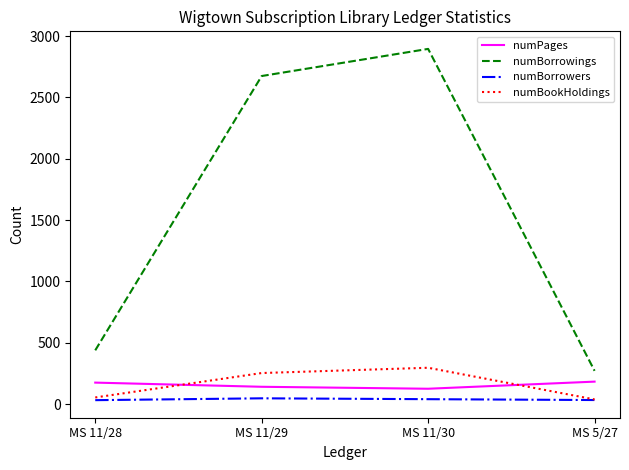

What is the greatest value displayed?

2895